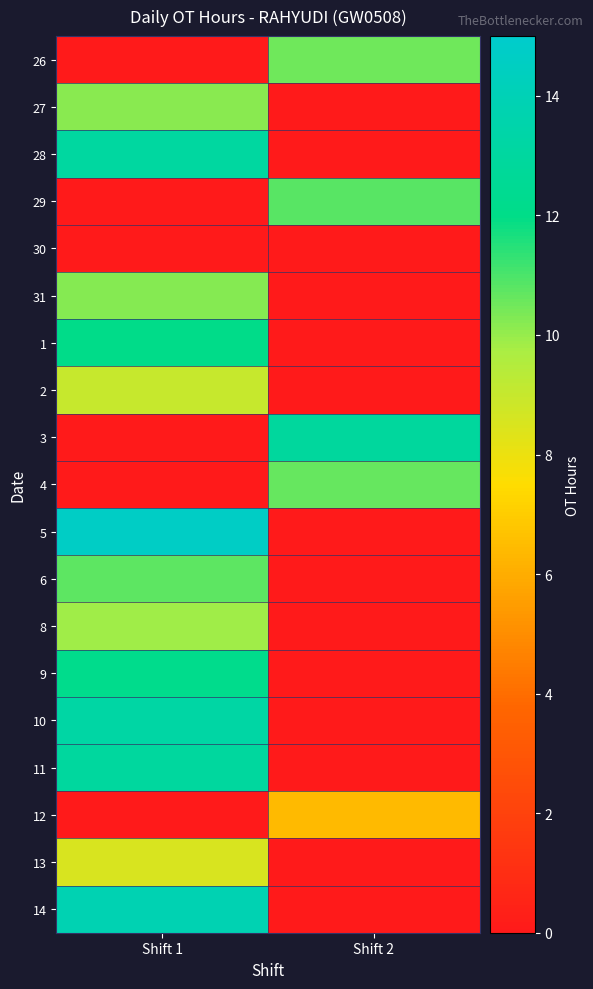

Rank the series at Shift 2 from highest to lowest value.

3, 29, 4, 26, 12, 27, 28, 30, 31, 1, 2, 5, 6, 8, 9, 10, 11, 13, 14